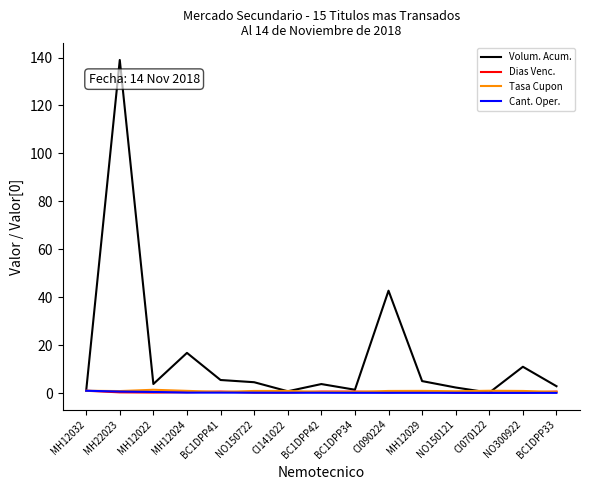

What is the greatest value displayed?

139.0